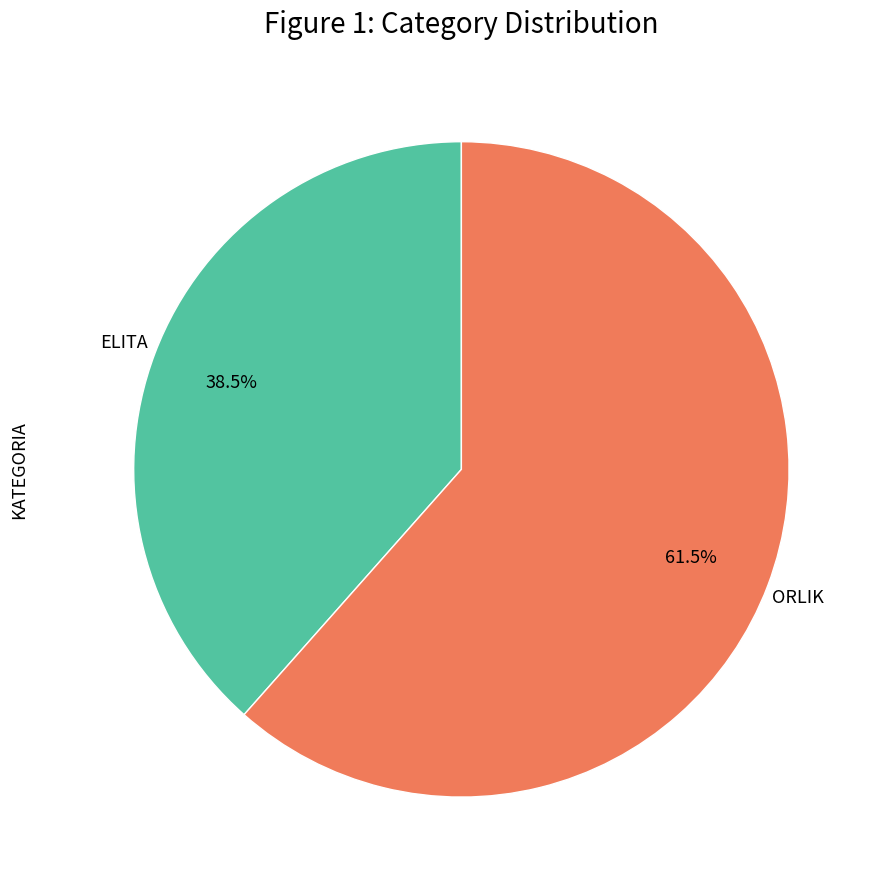

What is the ratio of the value at ELITA to the value at ORLIK?

0.6